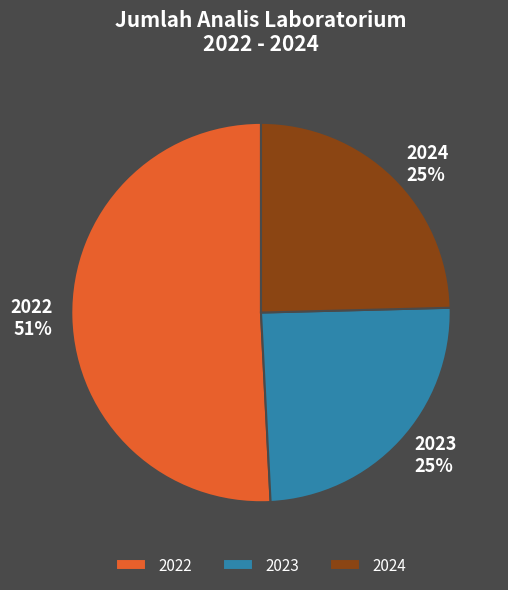

True or false: 2023 accounts for 38% of the total.

False